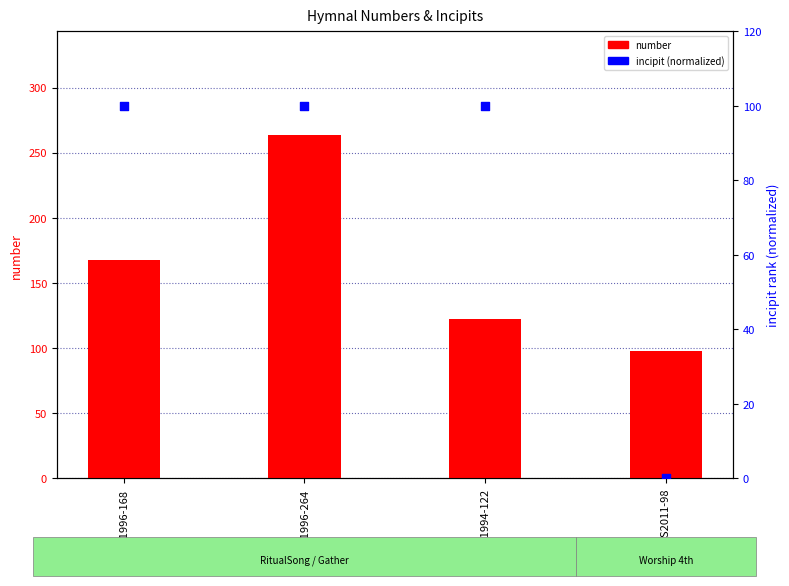

What are all the series names shown in the legend?

number, incipit (normalized)